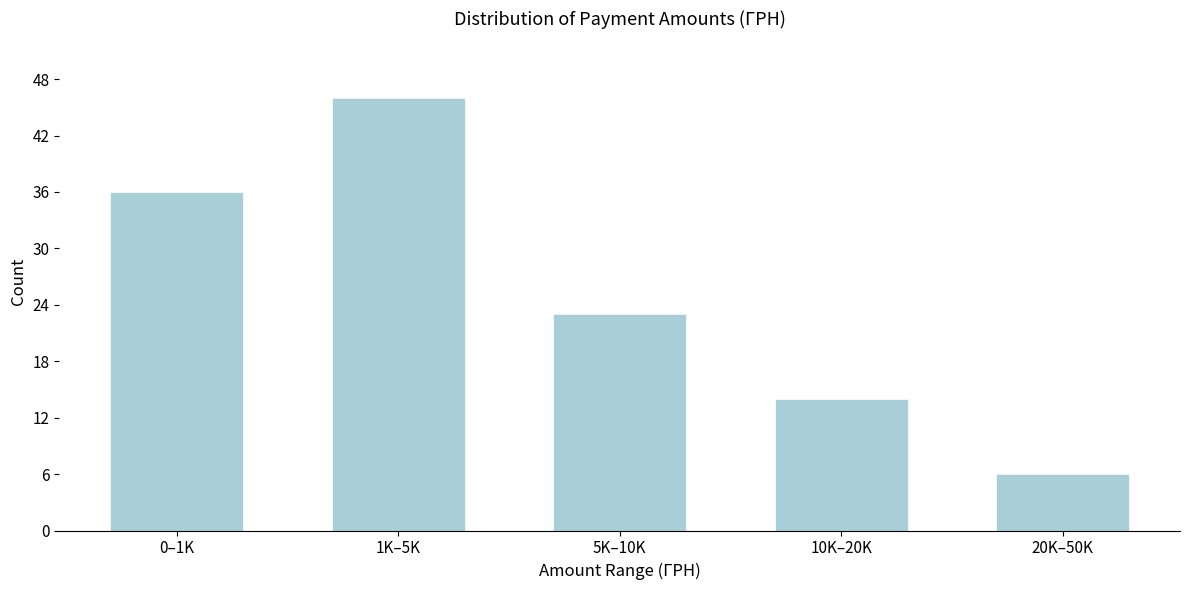

Reading right to left, extract all data points from this chart.

20K–50K=6	10K–20K=14	5K–10K=23	1K–5K=46	0–1K=36